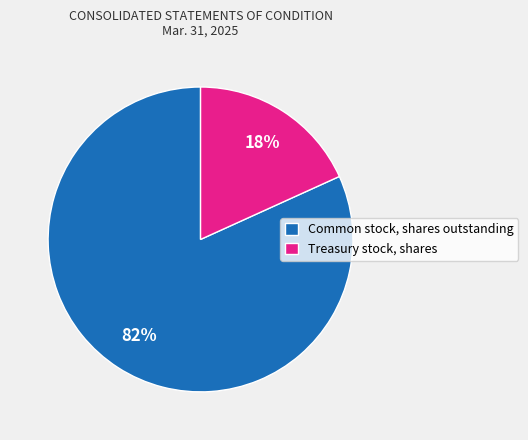

To the nearest percent, what is the difference between the Treasury stock, shares and Common stock, shares outstanding slice percentages?

64%